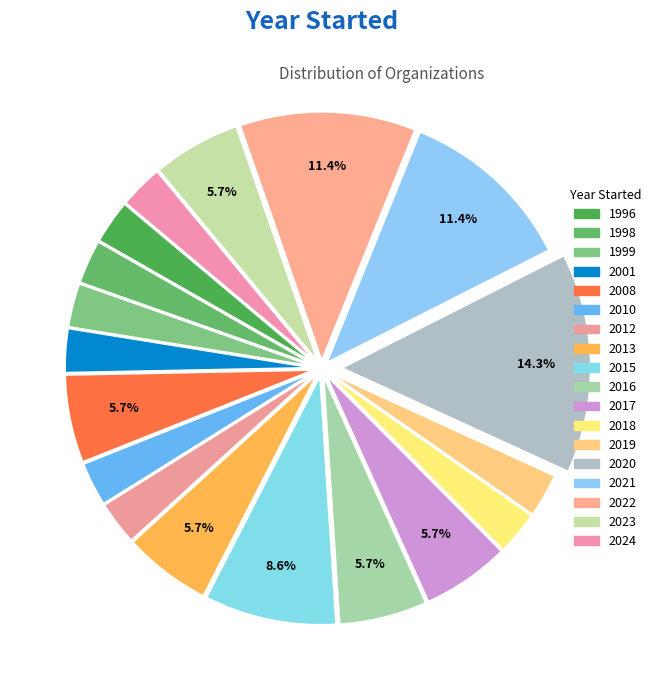

Which category has the biggest portion of the pie?

2020